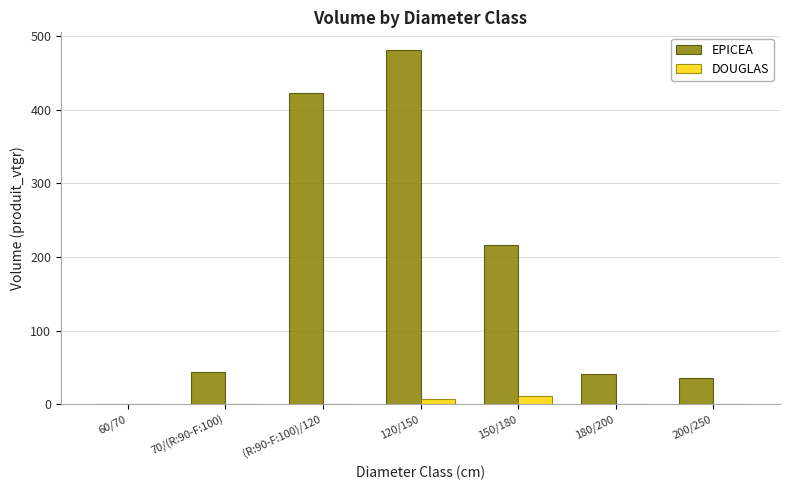

How many groups of bars are there?

7